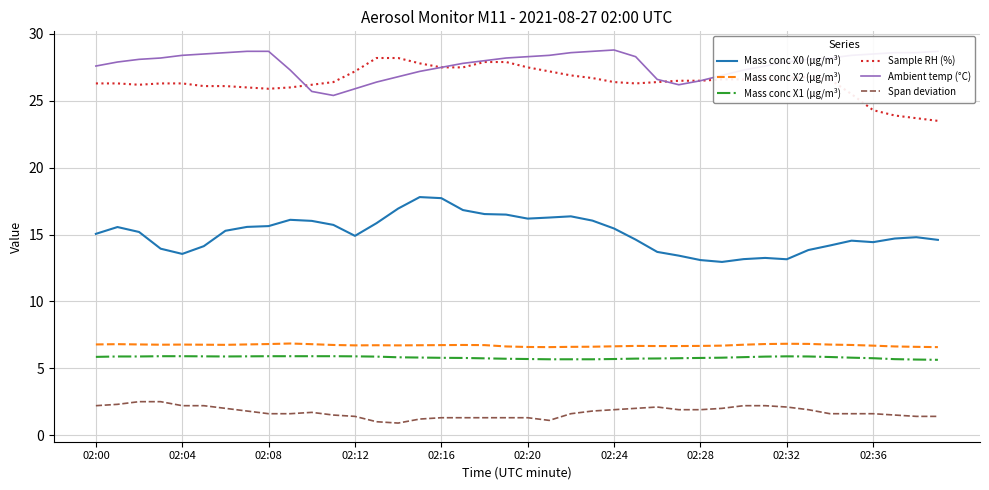

Which series has the largest total across all categories?

Ambient temp (°C)